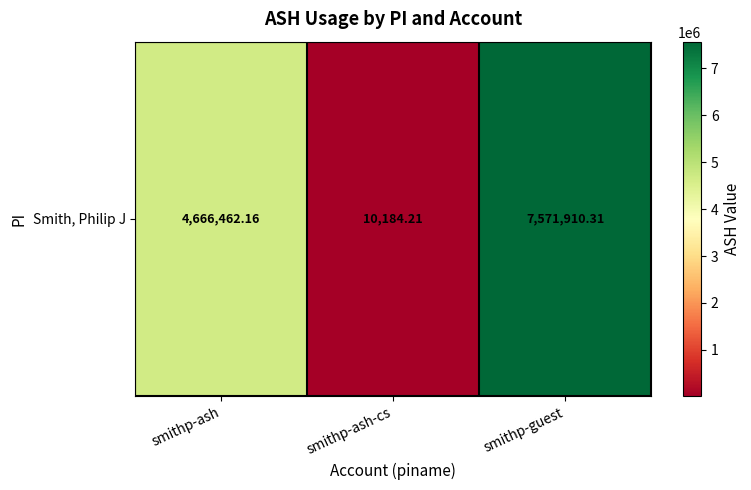

Between smithp-ash and smithp-guest, which is larger?

smithp-guest